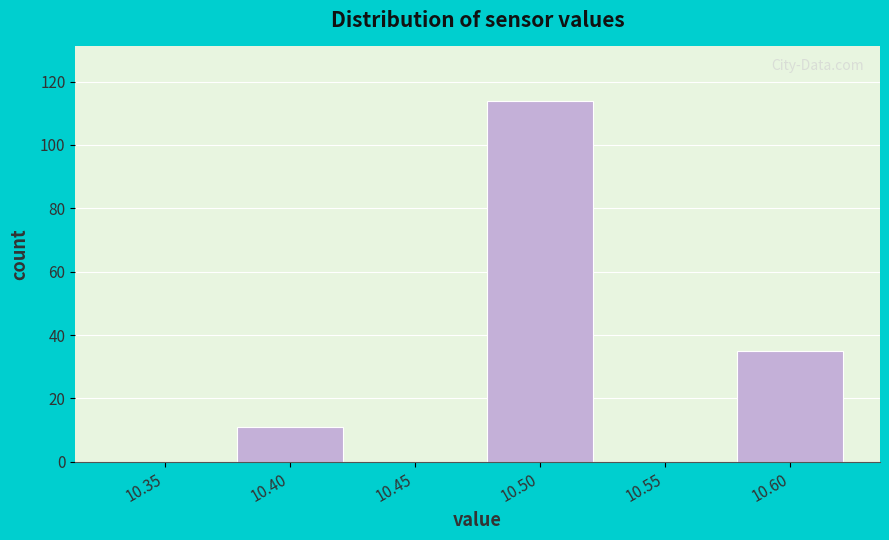

Reading right to left, what are all the values shown in this chart?

10.60=35	10.55=0	10.50=114	10.45=0	10.40=11	10.35=0